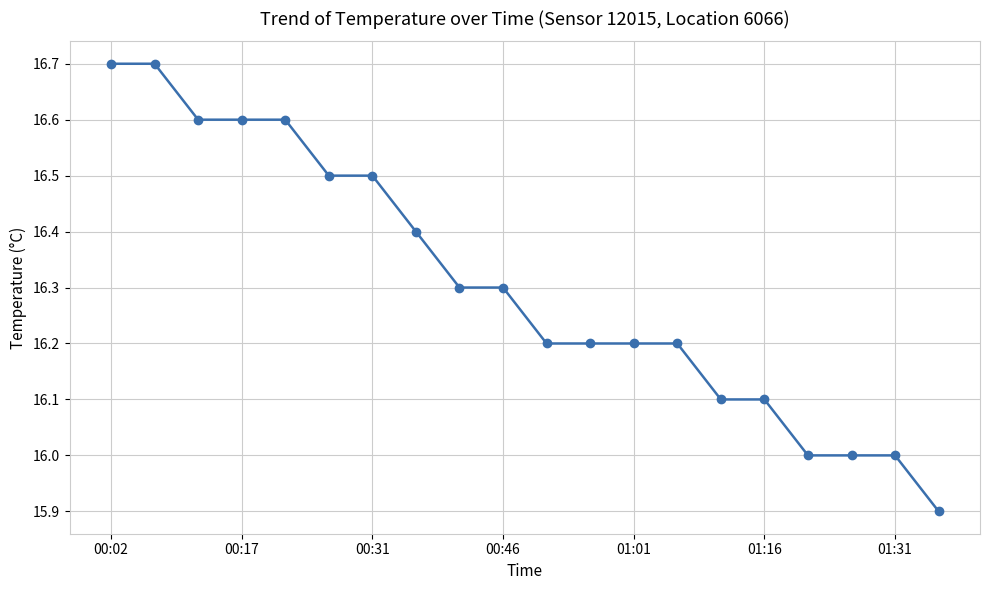

What is the smallest value displayed?

15.9